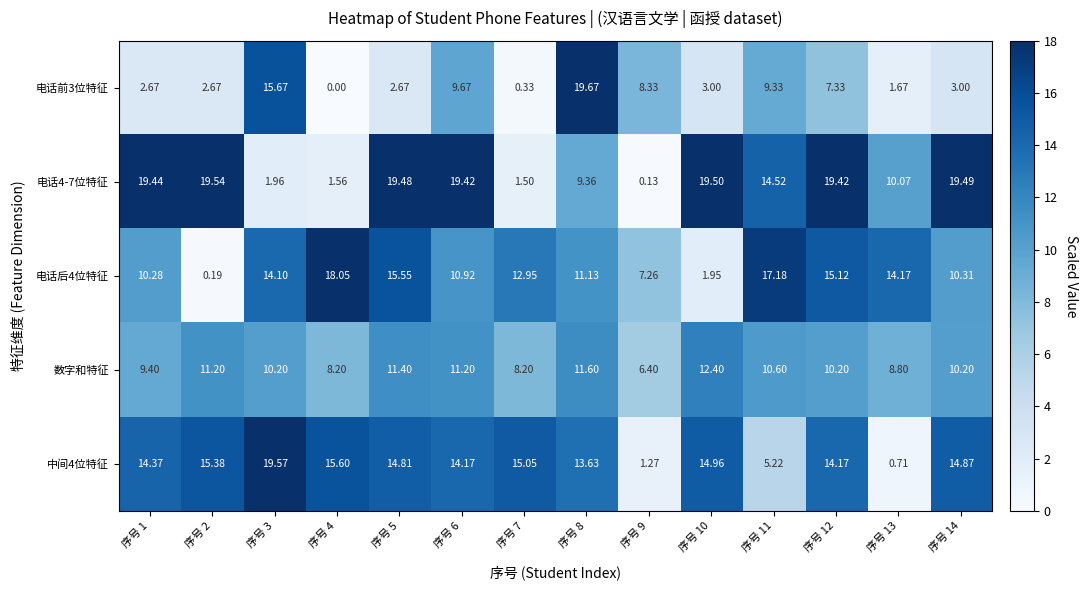

How many categories are shown in the chart?

14